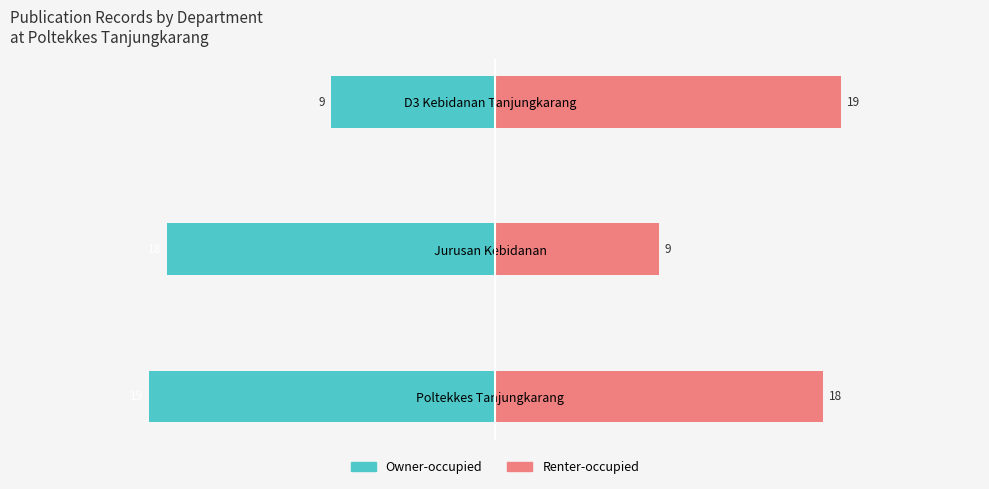

How many series are shown in this chart?

2